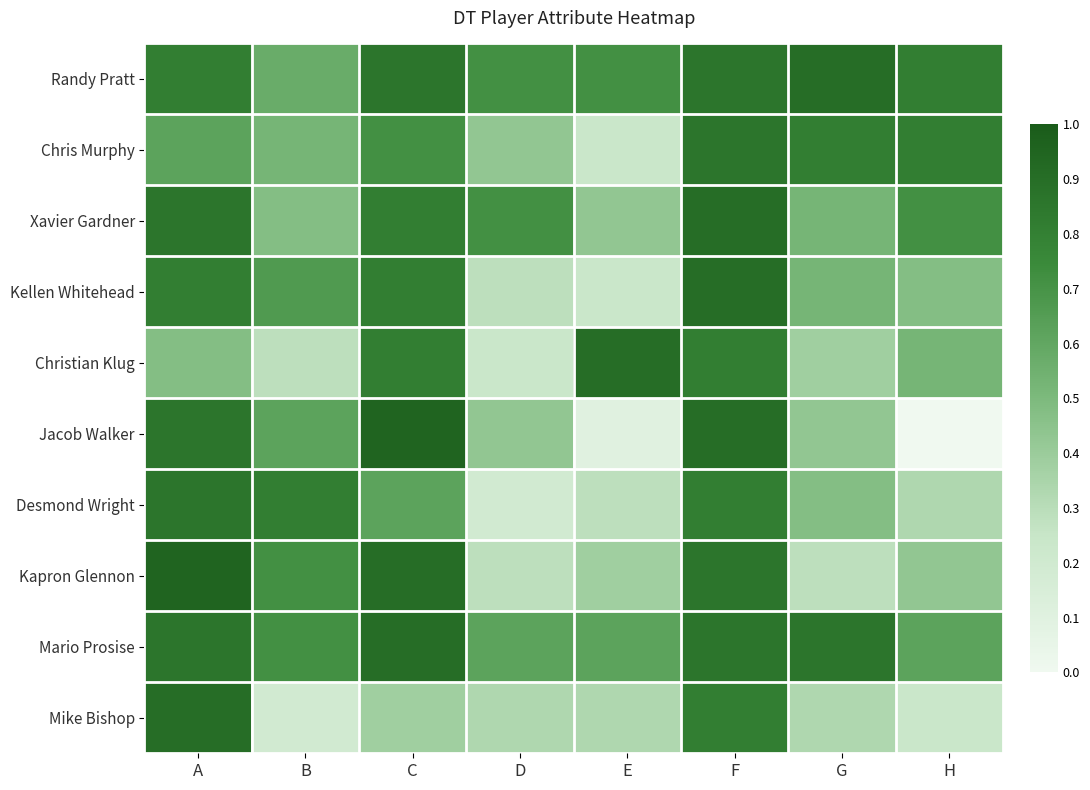

Reading left to right, transcribe all the data shown in this chart.

Randy Pratt: A=0.8	B=0.6	C=0.9	D=0.7	E=0.7	F=0.9	G=0.9	H=0.8
Chris Murphy: A=0.6	B=0.5	C=0.7	D=0.4	E=0.2	F=0.9	G=0.8	H=0.8
Xavier Gardner: A=0.9	B=0.5	C=0.8	D=0.7	E=0.4	F=0.9	G=0.5	H=0.7
Kellen Whitehead: A=0.8	B=0.7	C=0.8	D=0.3	E=0.2	F=0.9	G=0.5	H=0.5
Christian Klug: A=0.5	B=0.3	C=0.8	D=0.2	E=0.9	F=0.8	G=0.4	H=0.5
Jacob Walker: A=0.9	B=0.6	C=1.0	D=0.4	E=0.1	F=0.9	G=0.4	H=0.0
Desmond Wright: A=0.9	B=0.8	C=0.6	D=0.2	E=0.3	F=0.8	G=0.5	H=0.3
Kapron Glennon: A=1.0	B=0.7	C=0.9	D=0.3	E=0.4	F=0.9	G=0.3	H=0.4
Mario Prosise: A=0.9	B=0.7	C=0.9	D=0.6	E=0.6	F=0.9	G=0.9	H=0.6
Mike Bishop: A=0.9	B=0.2	C=0.4	D=0.3	E=0.3	F=0.8	G=0.3	H=0.2